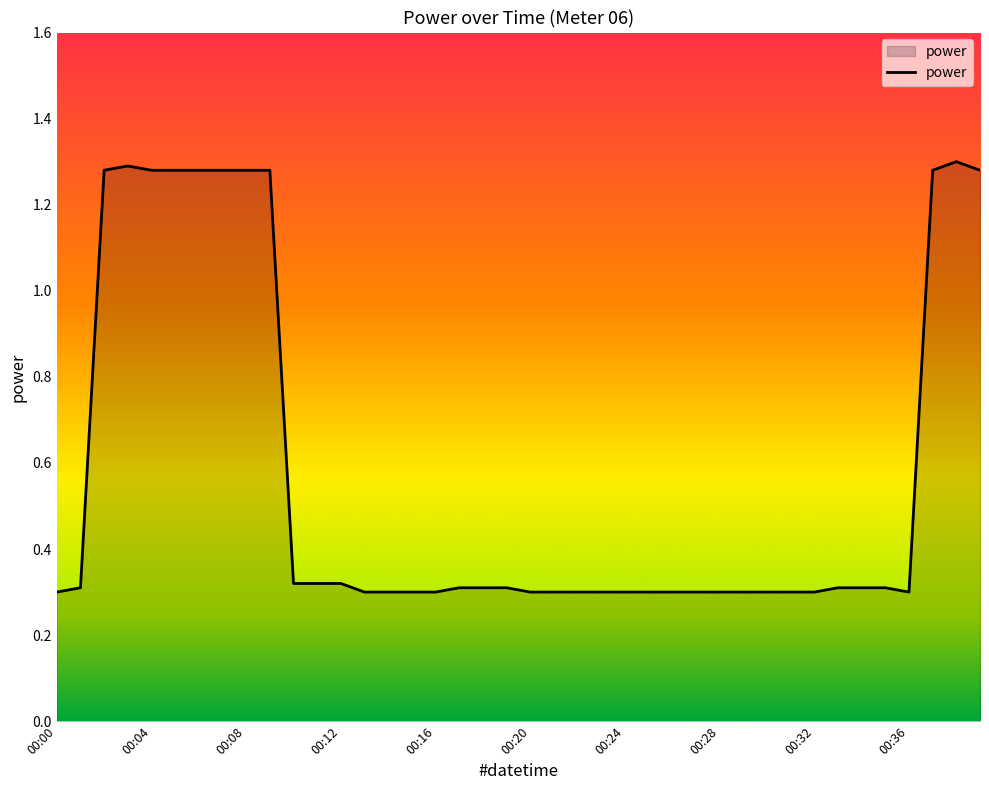

Does the chart display data point markers on the line(s)?

No